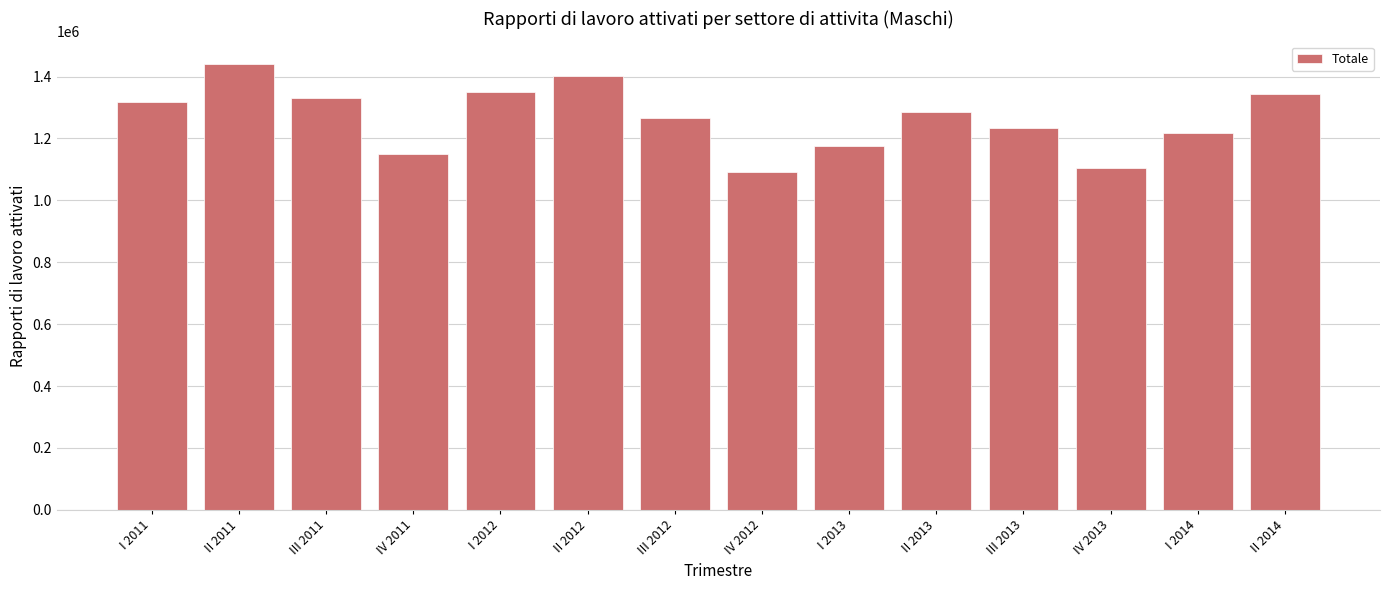

What is the sum of all values?

17706886